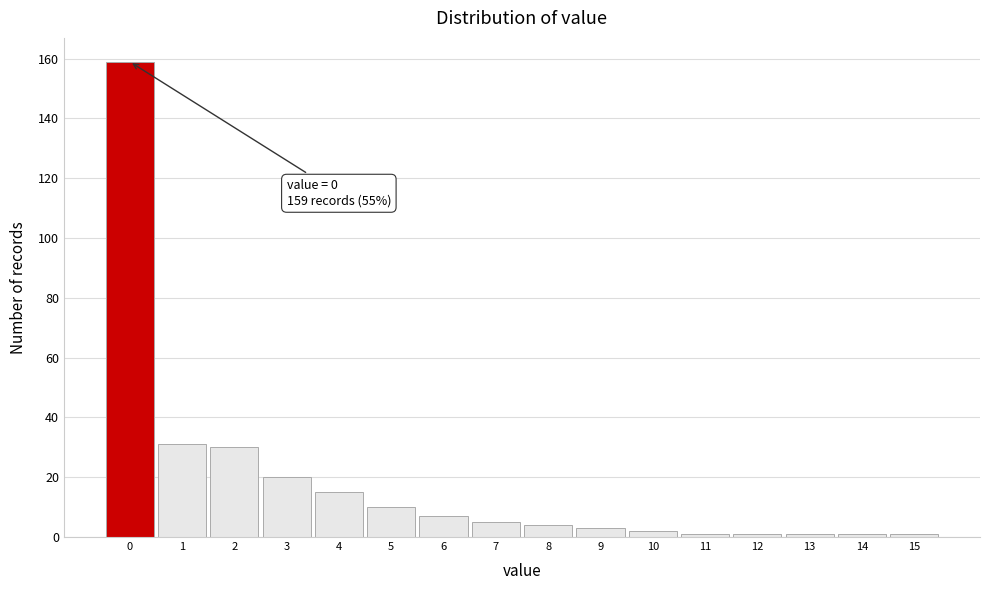

Over which range of the x-axis is the bar tallest?

-0.5 to 0.5